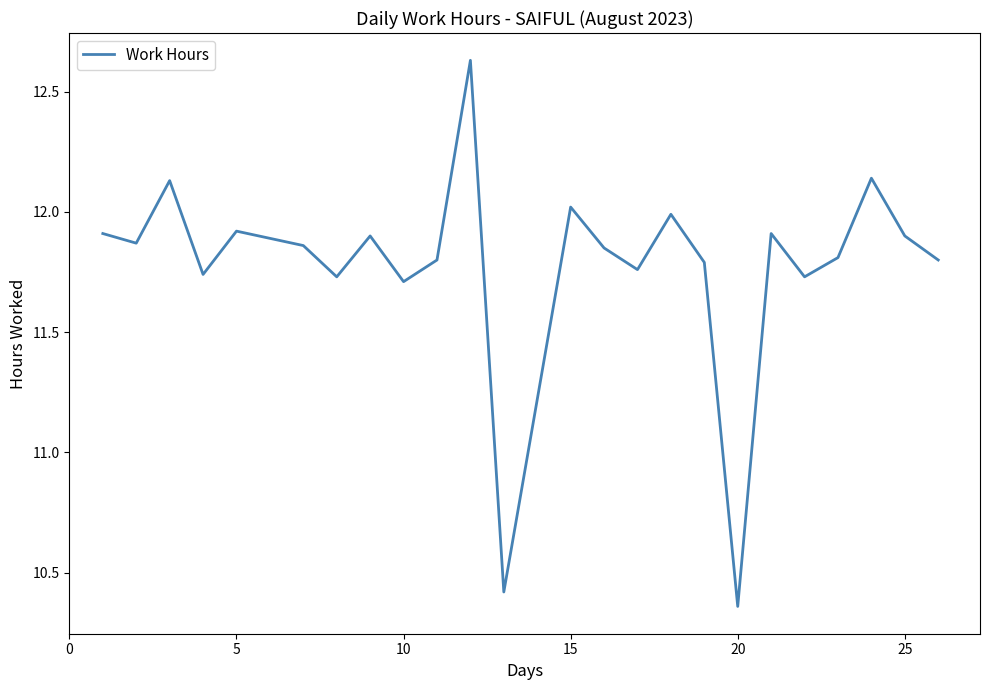

What is the difference between the maximum and minimum values?

2.3